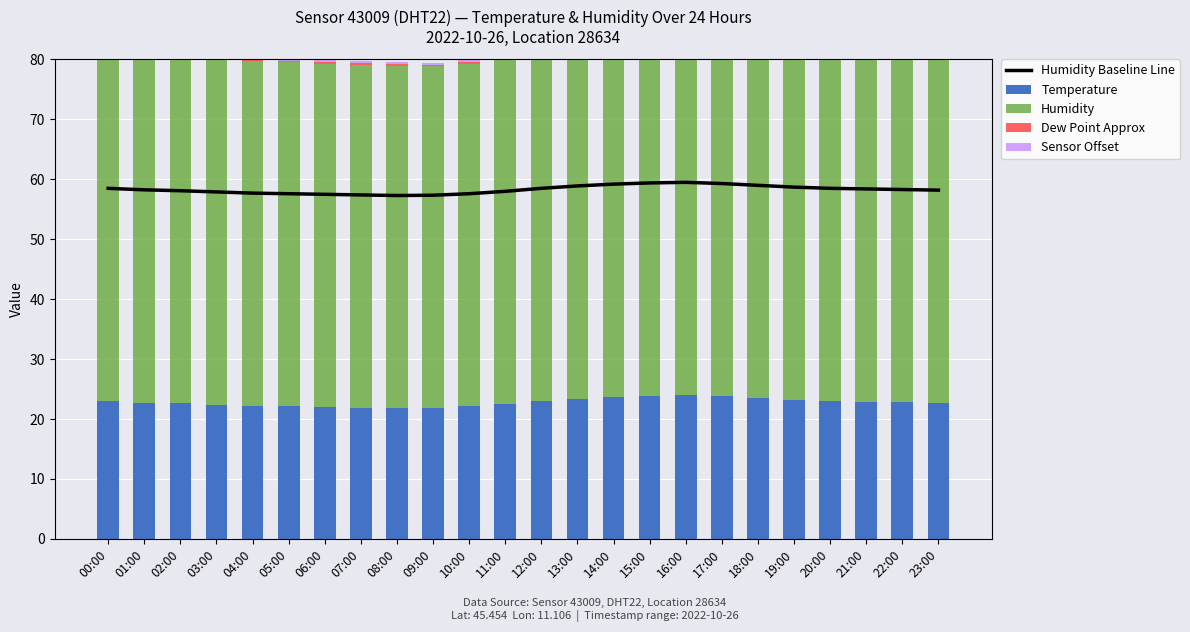

Reading left to right, transcribe all the data shown in this chart.

Humidity Baseline Line: 00:00=58.5	01:00=58.2	02:00=58.1	03:00=57.9	04:00=57.7	05:00=57.6	06:00=57.5	07:00=57.4	08:00=57.3	09:00=57.4	10:00=57.6	11:00=58.0	12:00=58.5	13:00=58.9	14:00=59.2	15:00=59.4	16:00=59.5	17:00=59.3	18:00=59.0	19:00=58.7	20:00=58.5	21:00=58.4	22:00=58.3	23:00=58.2
Temperature: 00:00=23.0	01:00=22.8	02:00=22.6	03:00=22.4	04:00=22.2	05:00=22.1	06:00=22.0	07:00=21.9	08:00=21.8	09:00=21.9	10:00=22.1	11:00=22.5	12:00=23.0	13:00=23.4	14:00=23.7	15:00=23.9	16:00=24.0	17:00=23.8	18:00=23.5	19:00=23.2	20:00=23.0	21:00=22.9	22:00=22.8	23:00=22.7
Humidity: 00:00=58.0	01:00=58.1	02:00=57.9	03:00=57.7	04:00=57.5	05:00=57.4	06:00=57.3	07:00=57.2	08:00=57.1	09:00=57.0	10:00=57.2	11:00=57.5	12:00=57.8	13:00=58.0	14:00=58.2	15:00=58.4	16:00=58.5	17:00=58.3	18:00=58.1	19:00=58.0	20:00=57.9	21:00=57.8	22:00=57.7	23:00=57.6
Dew Point Approx: 00:00=0.3	01:00=0.3	02:00=0.3	03:00=0.3	04:00=0.3	05:00=0.3	06:00=0.3	07:00=0.3	08:00=0.3	09:00=0.3	10:00=0.3	11:00=0.3	12:00=0.3	13:00=0.3	14:00=0.3	15:00=0.3	16:00=0.3	17:00=0.3	18:00=0.3	19:00=0.3	20:00=0.3	21:00=0.3	22:00=0.3	23:00=0.3
Sensor Offset: 00:00=0.3	01:00=0.3	02:00=0.3	03:00=0.3	04:00=0.3	05:00=0.3	06:00=0.3	07:00=0.3	08:00=0.3	09:00=0.3	10:00=0.3	11:00=0.3	12:00=0.3	13:00=0.3	14:00=0.3	15:00=0.3	16:00=0.3	17:00=0.3	18:00=0.3	19:00=0.3	20:00=0.3	21:00=0.3	22:00=0.3	23:00=0.3